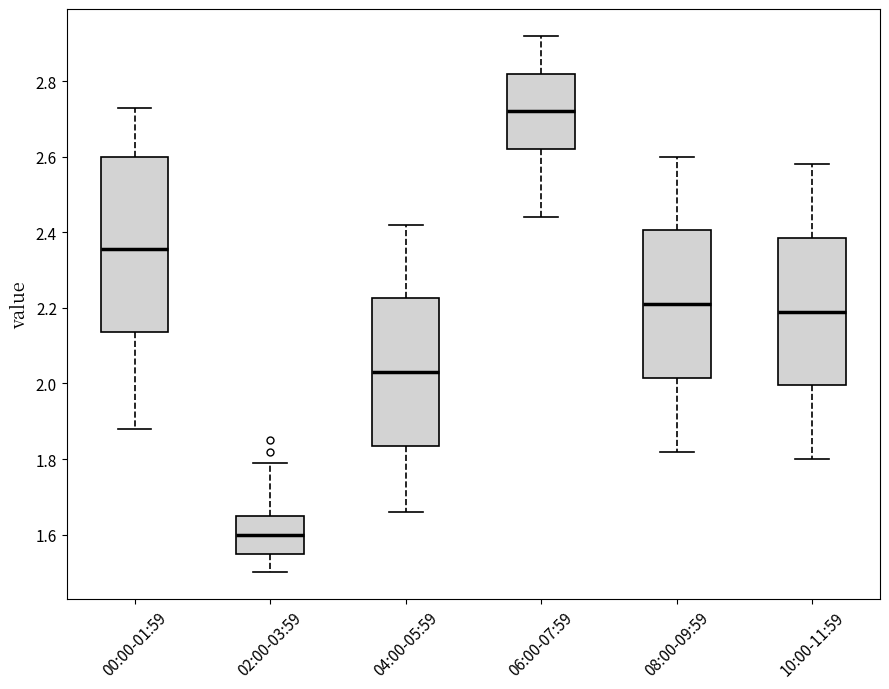

Reading left to right, transcribe this box plot: for each box, give where its median line is, the range the box spans, and where its two whiskers end, as read against the y-axis. The values are not printed on the chart, so give them approximately, as read against the axis.

00:00-01:59: median 2.36, box 2.14 to 2.60, whiskers 1.88 to 2.74
02:00-03:59: median 1.60, box 1.56 to 1.66, whiskers 1.50 to 1.80
04:00-05:59: median 2.04, box 1.84 to 2.22, whiskers 1.66 to 2.42
06:00-07:59: median 2.72, box 2.62 to 2.82, whiskers 2.44 to 2.92
08:00-09:59: median 2.22, box 2.02 to 2.40, whiskers 1.82 to 2.60
10:00-11:59: median 2.20, box 2.00 to 2.38, whiskers 1.80 to 2.58